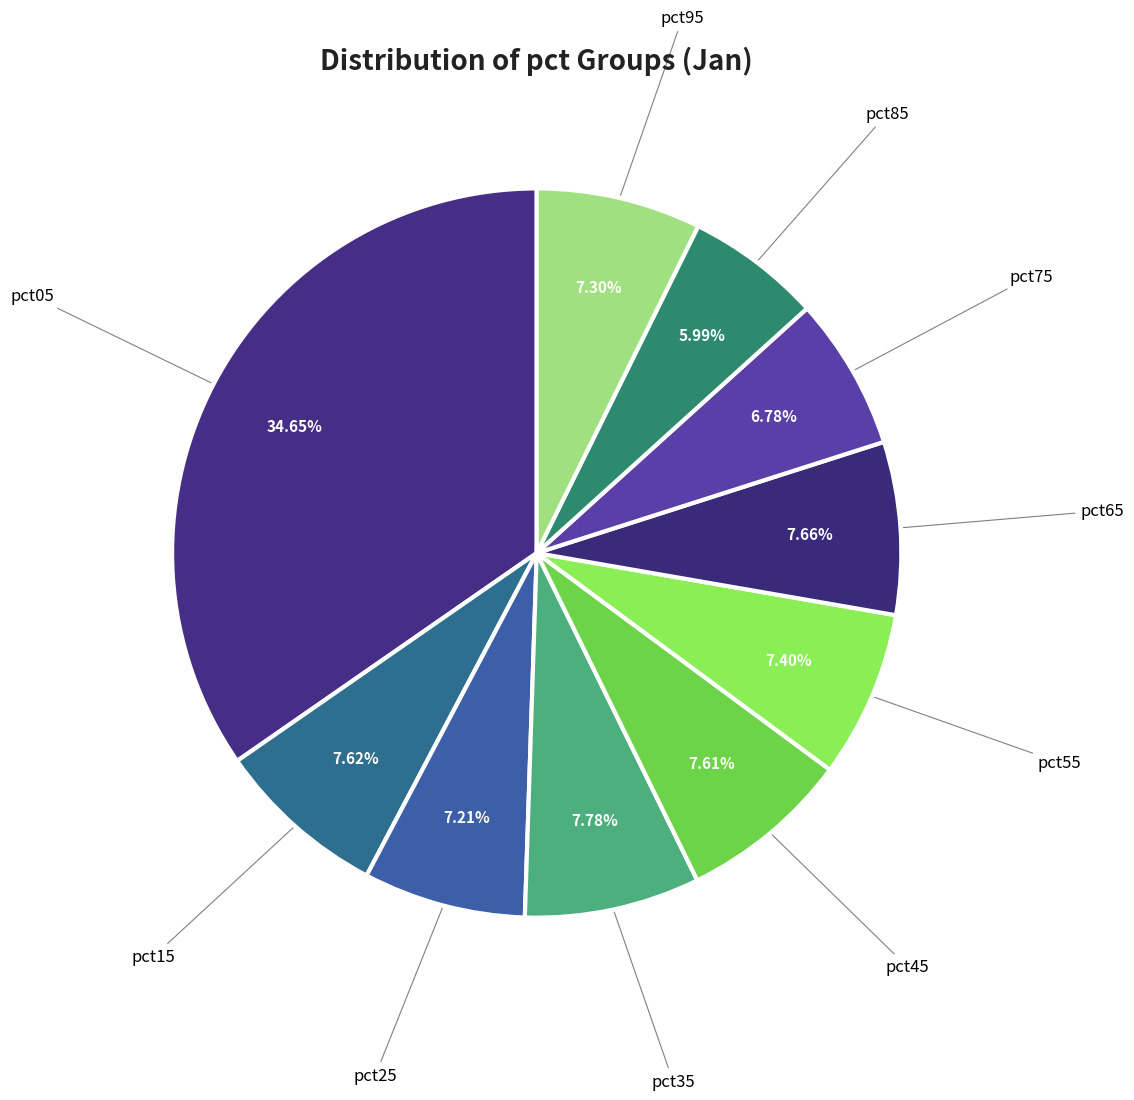

Rank the categories by value from highest to lowest.

pct05, pct35, pct65, pct15, pct45, pct55, pct95, pct25, pct75, pct85